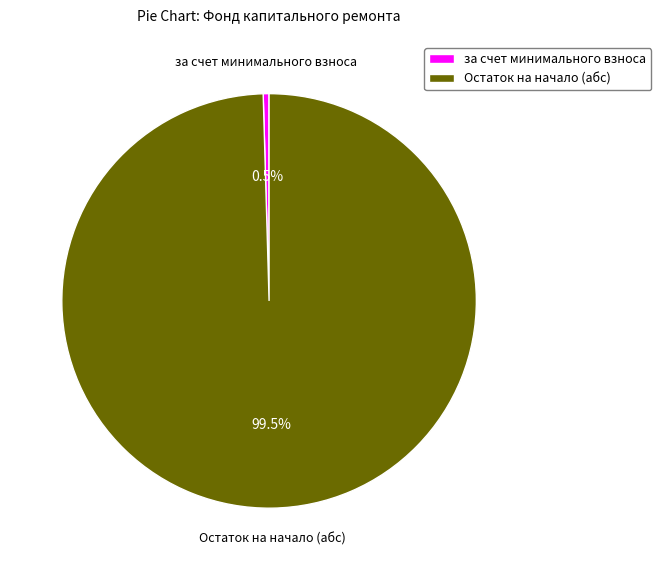

To the nearest percent, what is the average slice percentage?

50%